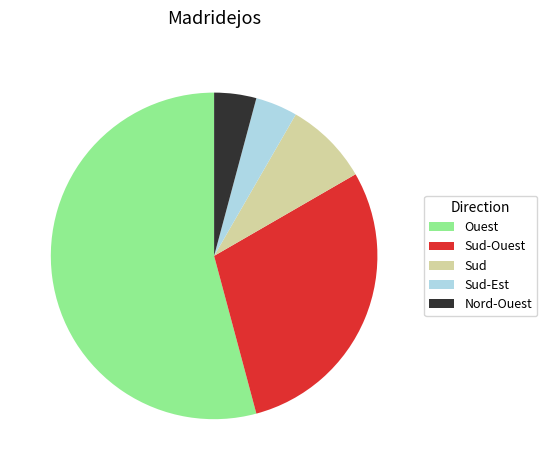

How many segments does this pie chart have?

5